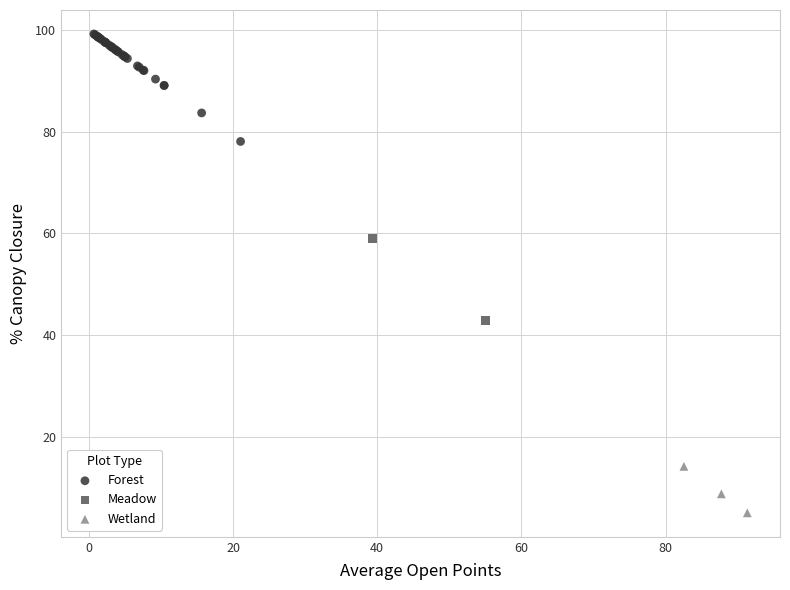

Which series reaches the maximum Y coordinate?

Forest